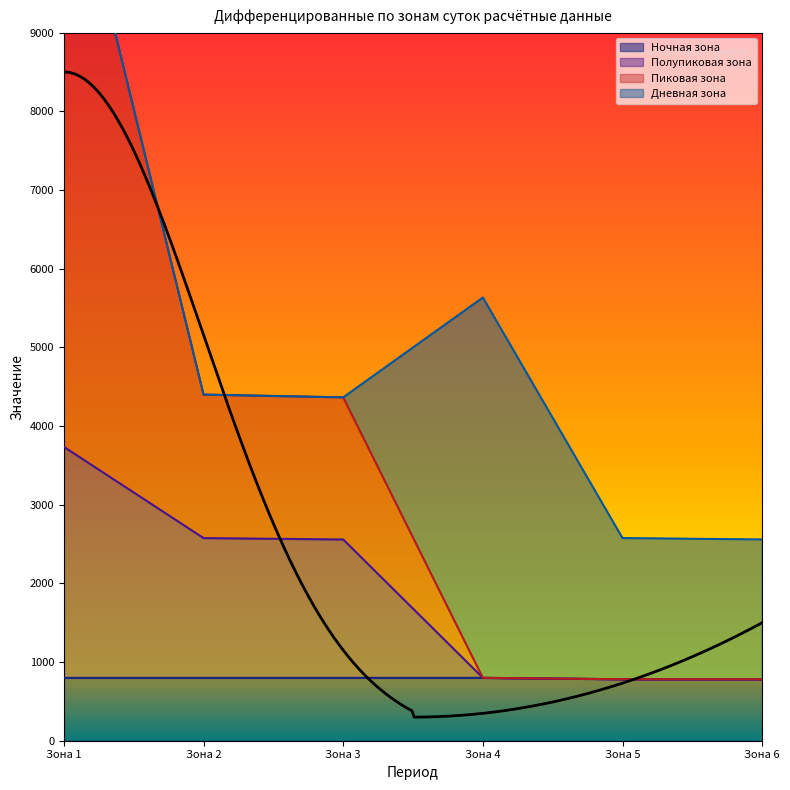

Which label corresponds to the largest value in the chart?

Зона 1